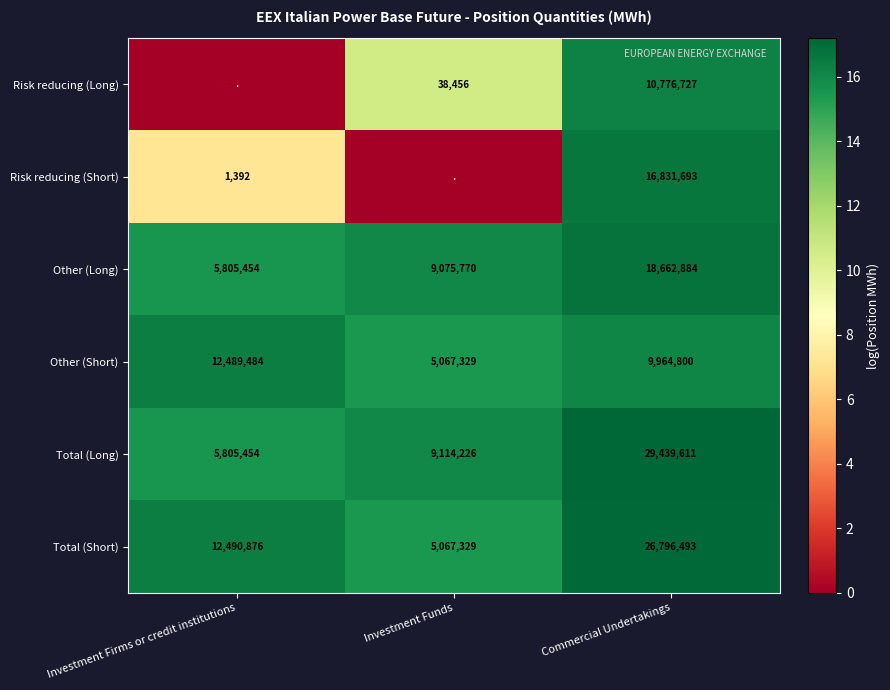

Rank the categories by Total (Long) value from lowest to highest.

Investment Firms or credit institutions, Investment Funds, Commercial Undertakings